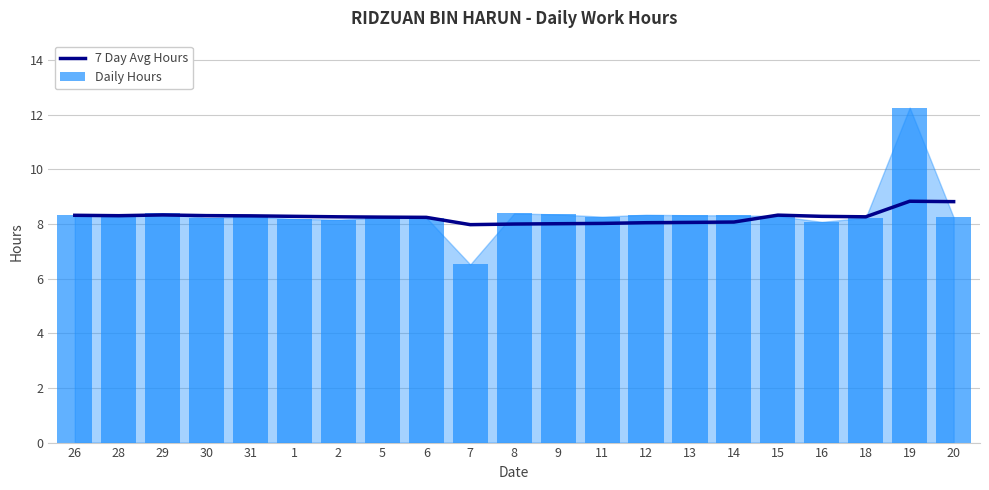

The Daily Hours series shows 8.3 at 15. True or false?

True